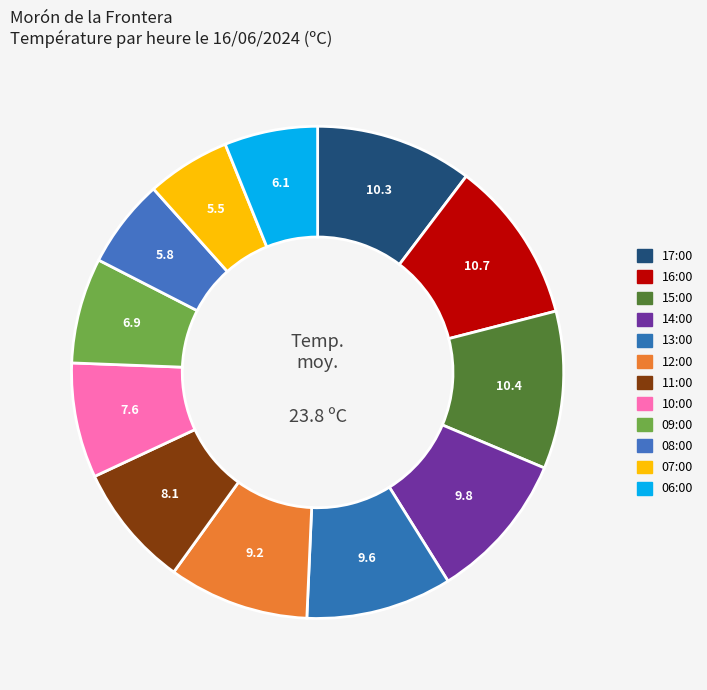

Is there any slice that represents more than half of the pie?

No